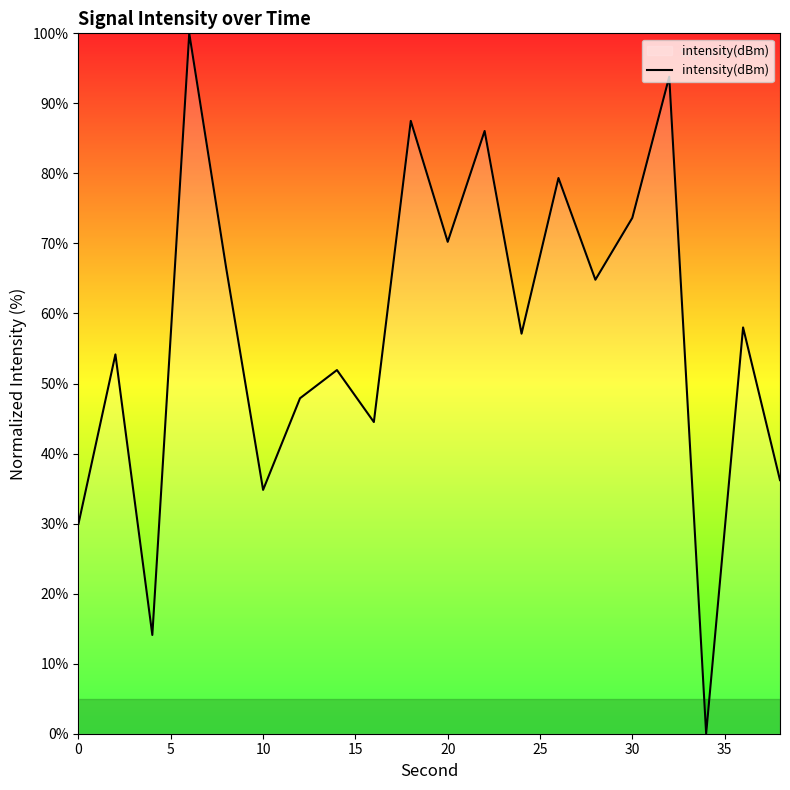

What is the difference between the maximum and minimum values?

100.0